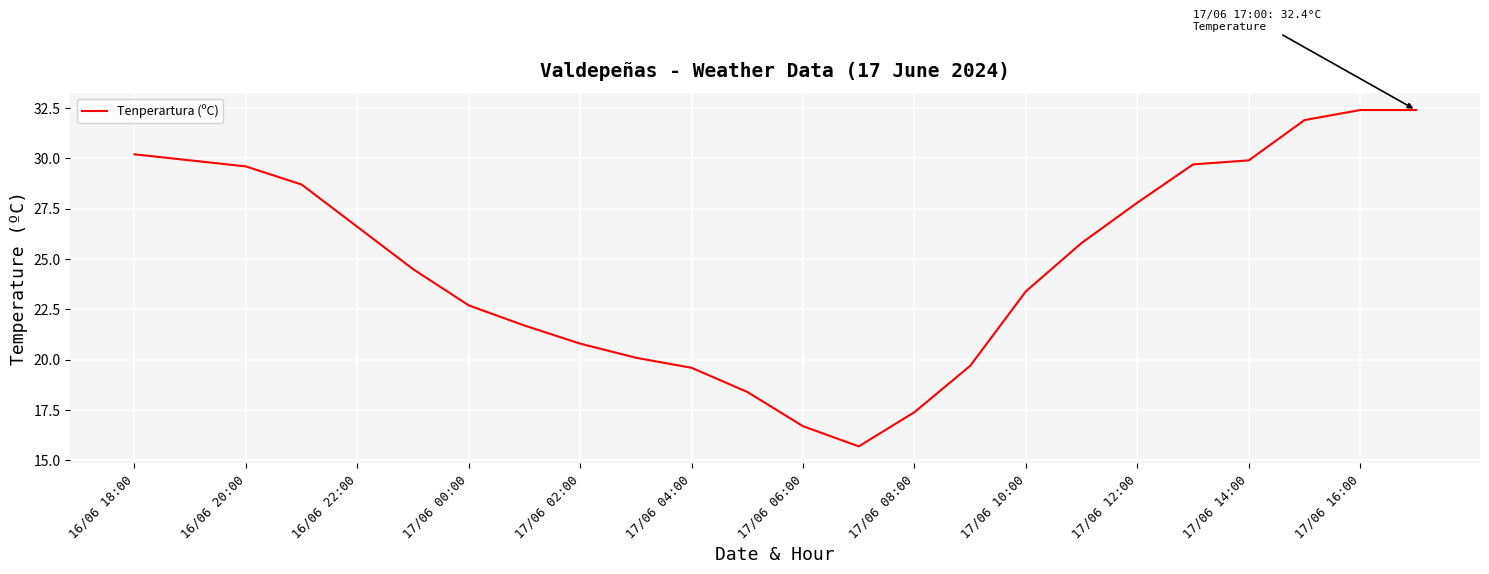

What is the difference between the maximum and minimum values?

16.7